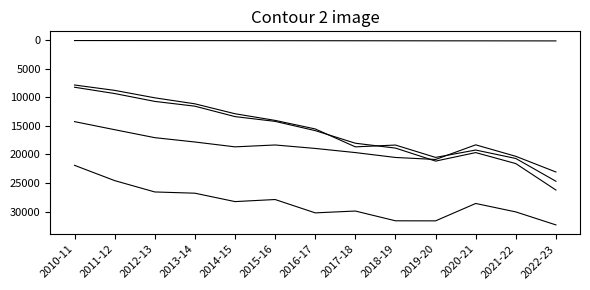

Which label corresponds to the smallest value in the chart?

2010-11